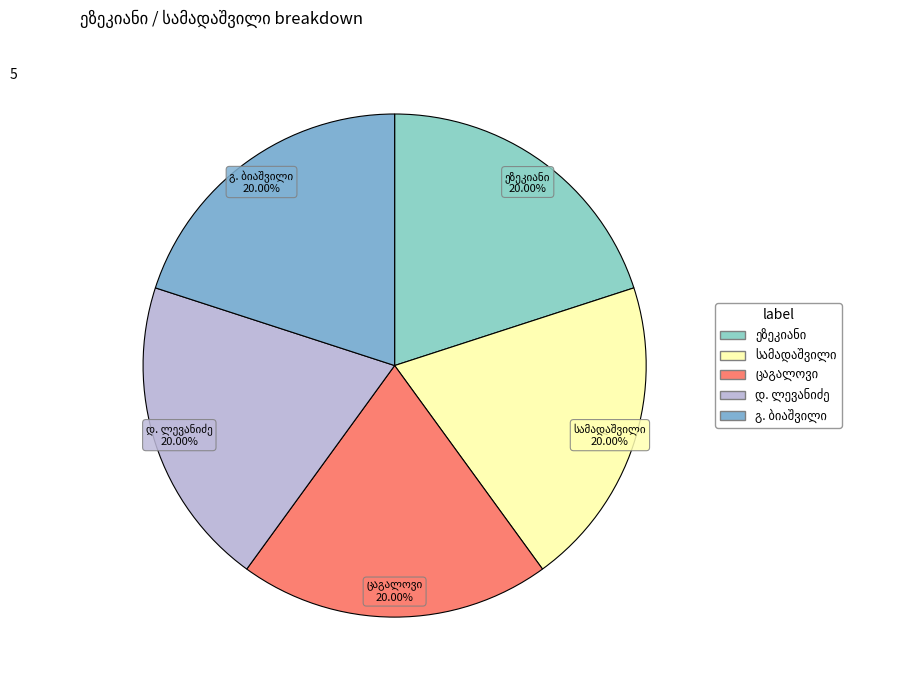

Does any single category account for the majority?

No